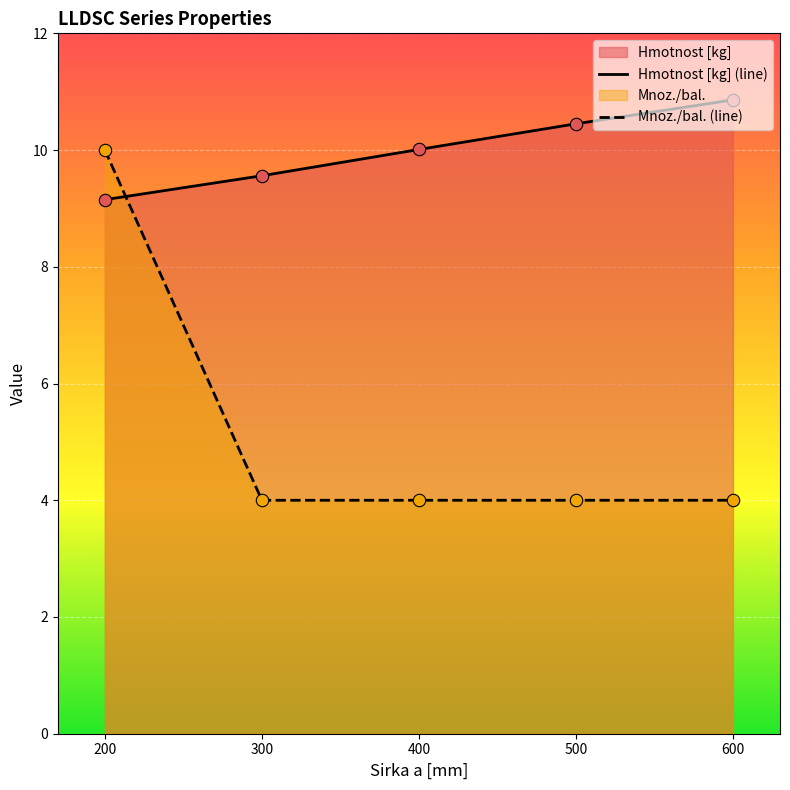

At which category is the sum across all series the highest?

200